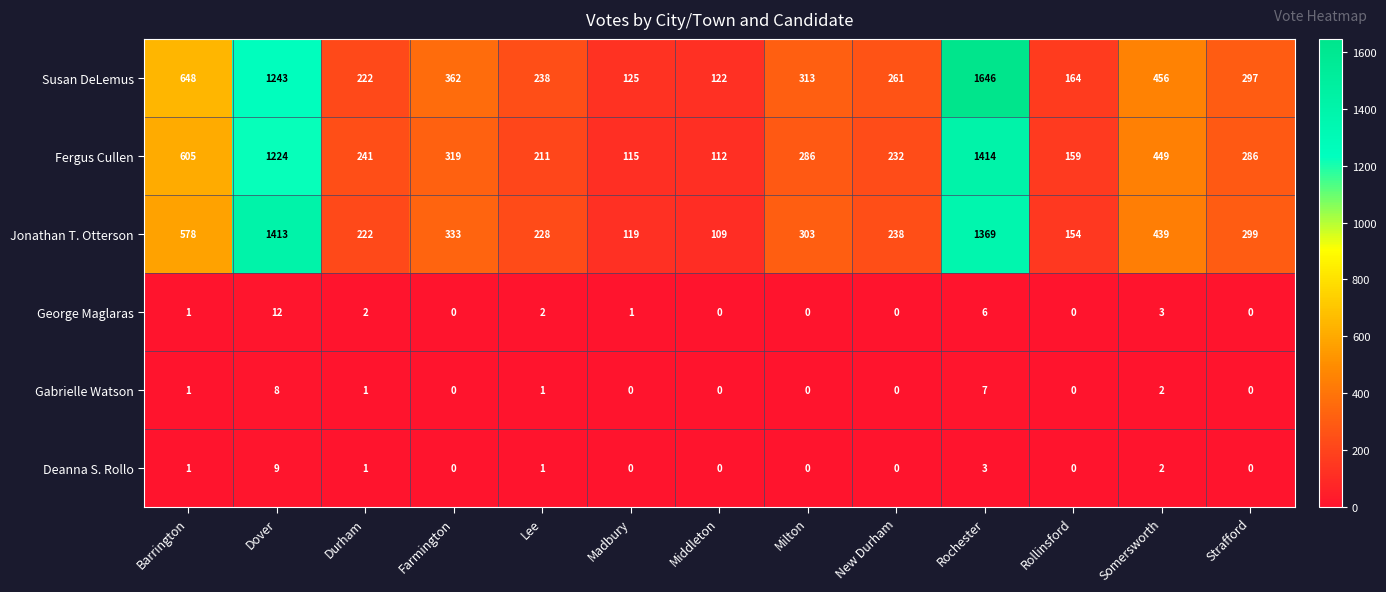

Is it true that Fergus Cullen equals 127 at Strafford?

False